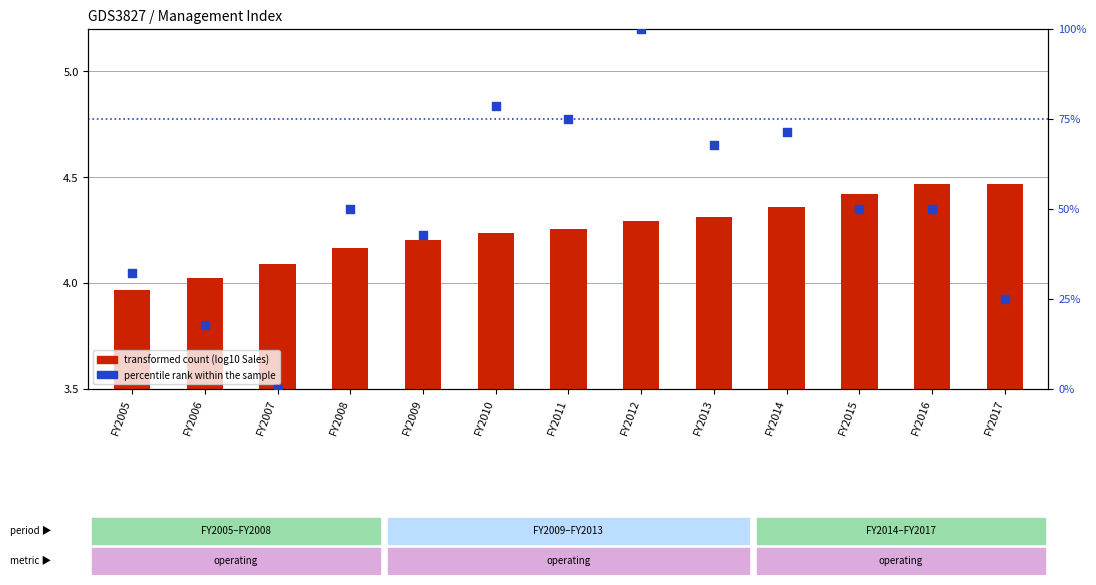

At how many categories does at least one series exceed 50?

5